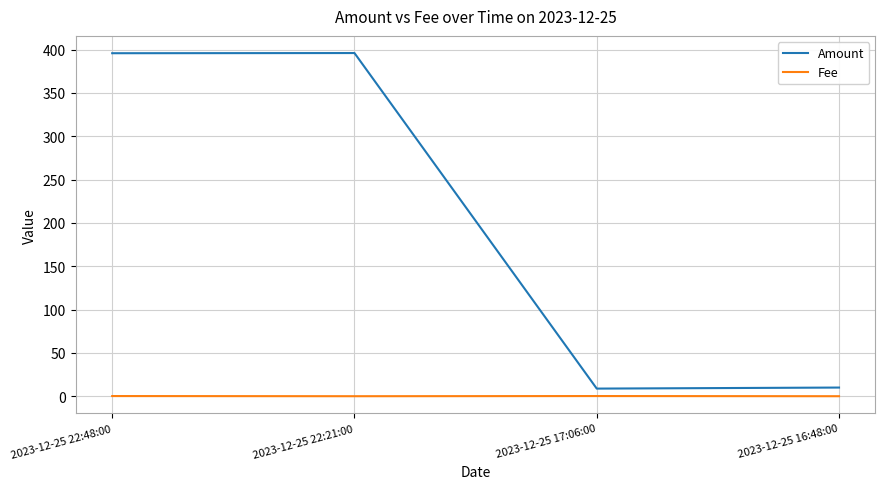

Which series has the largest total across all categories?

Amount